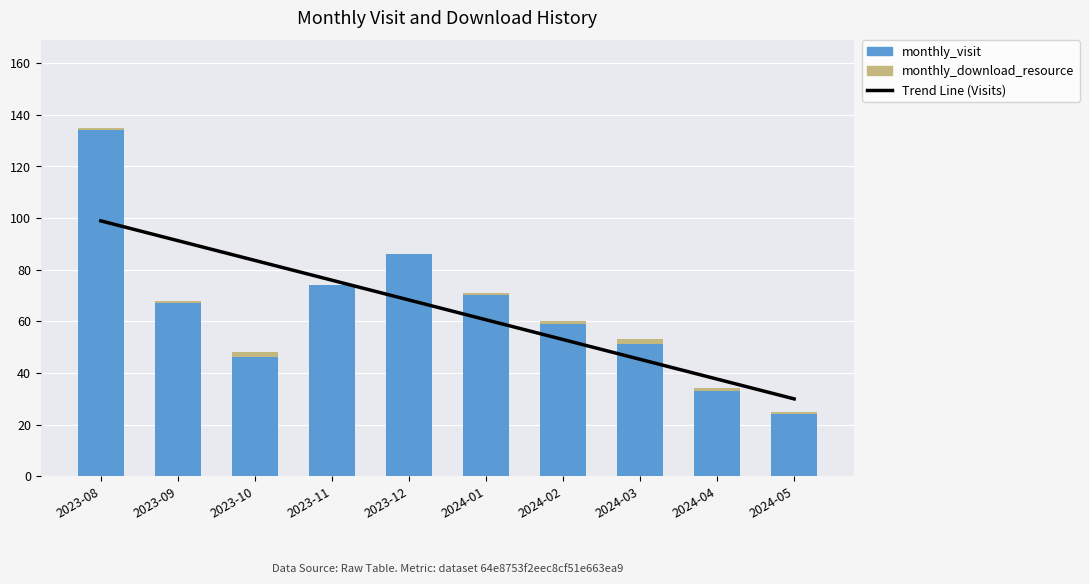

What is the maximum value shown in the chart?

134.0